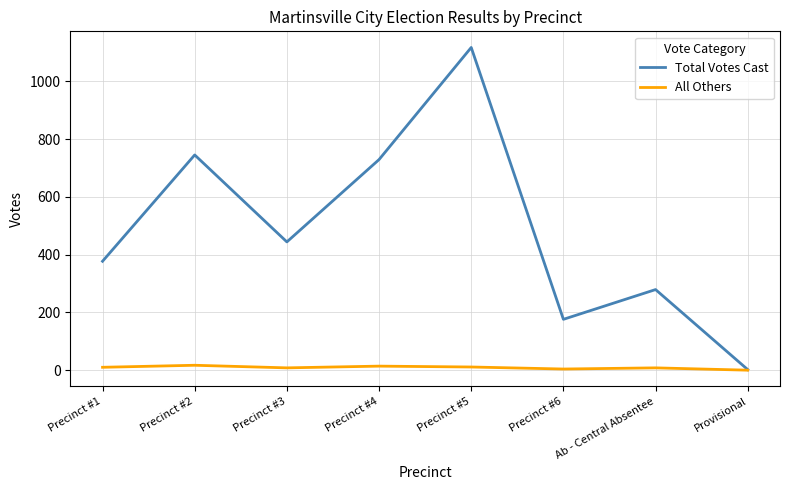

What is the greatest value displayed?

1117